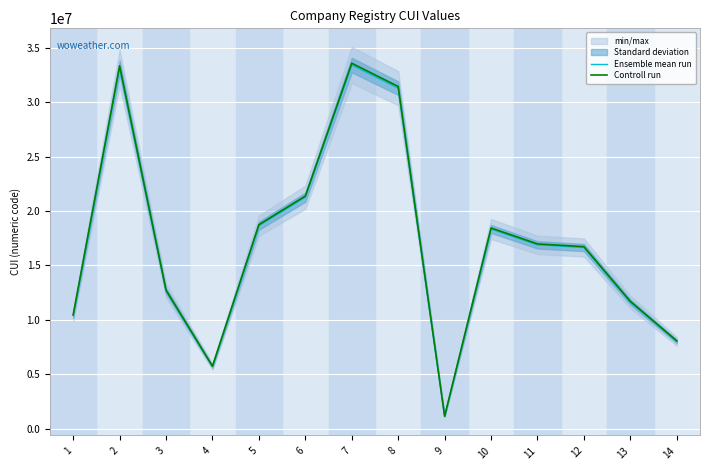

What is the total value across all series at 3?

25416831.6